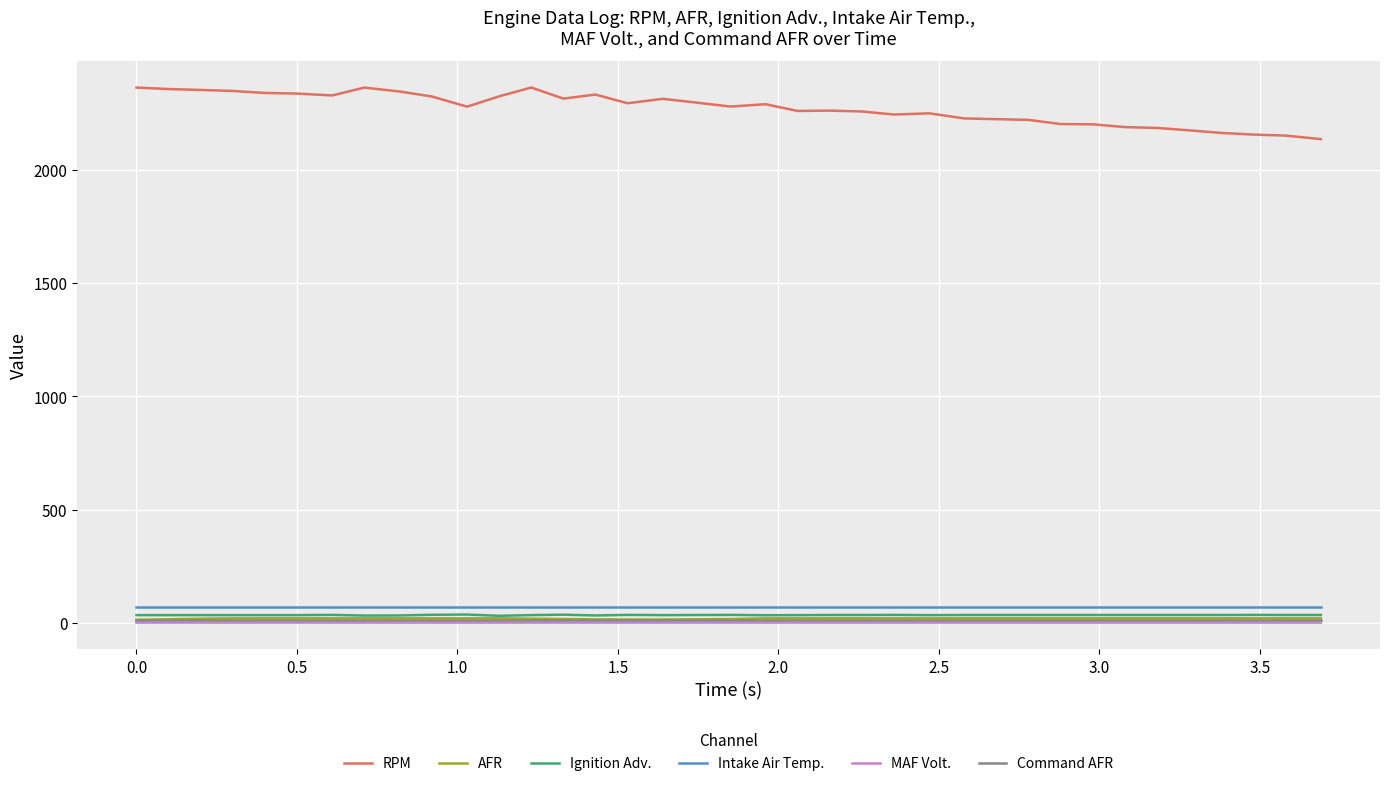

True or false: RPM and Ignition Adv. intersect in this chart.

False